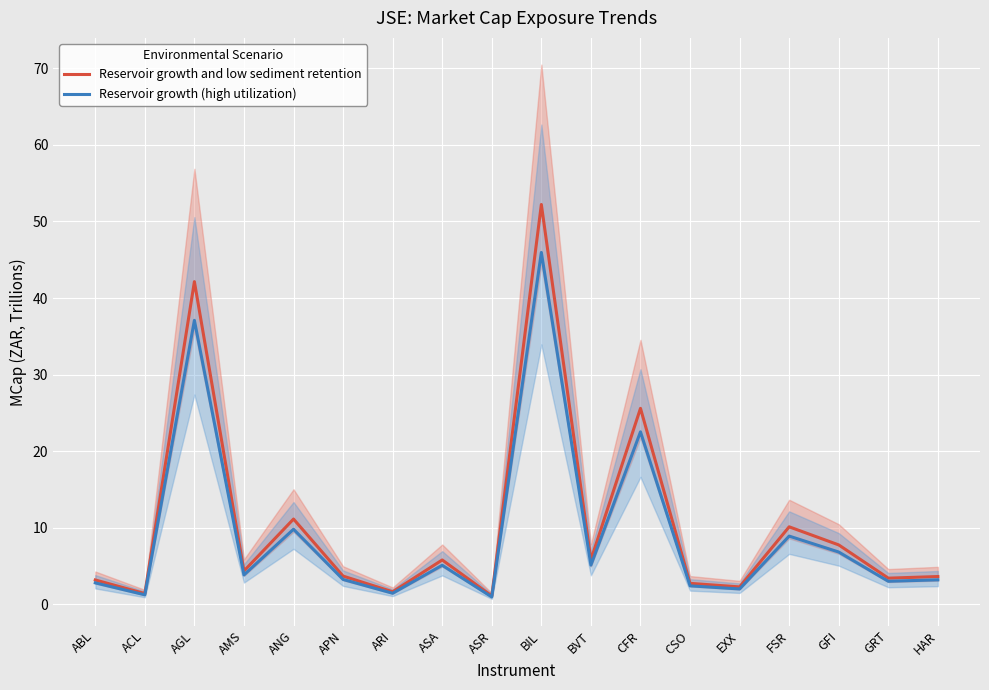

What is the approximate value of Reservoir growth and low sediment retention at HAR?

3.6